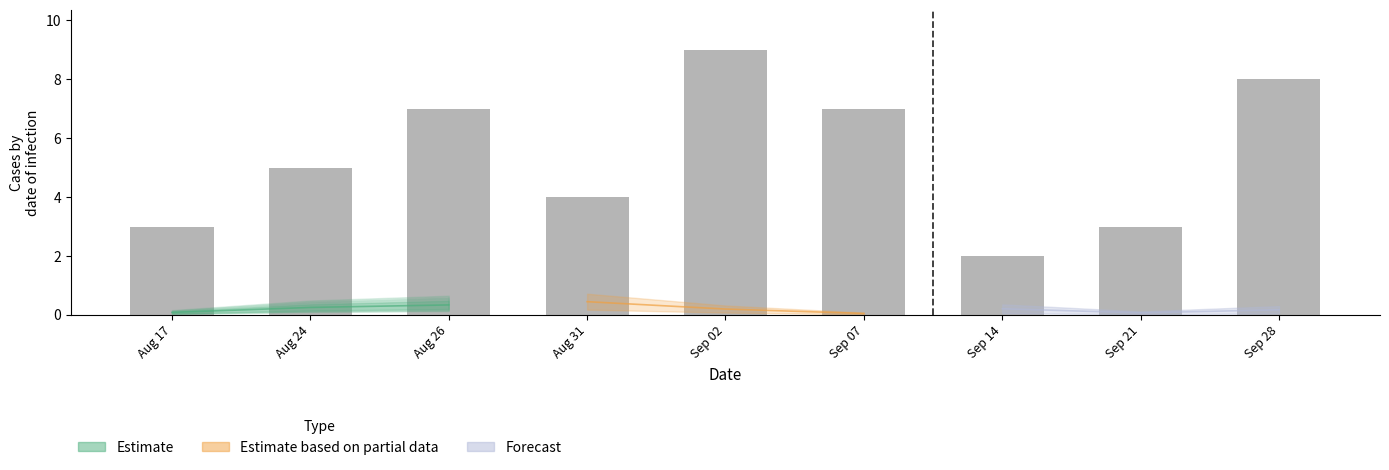

What position from the right is Sep 02?

5